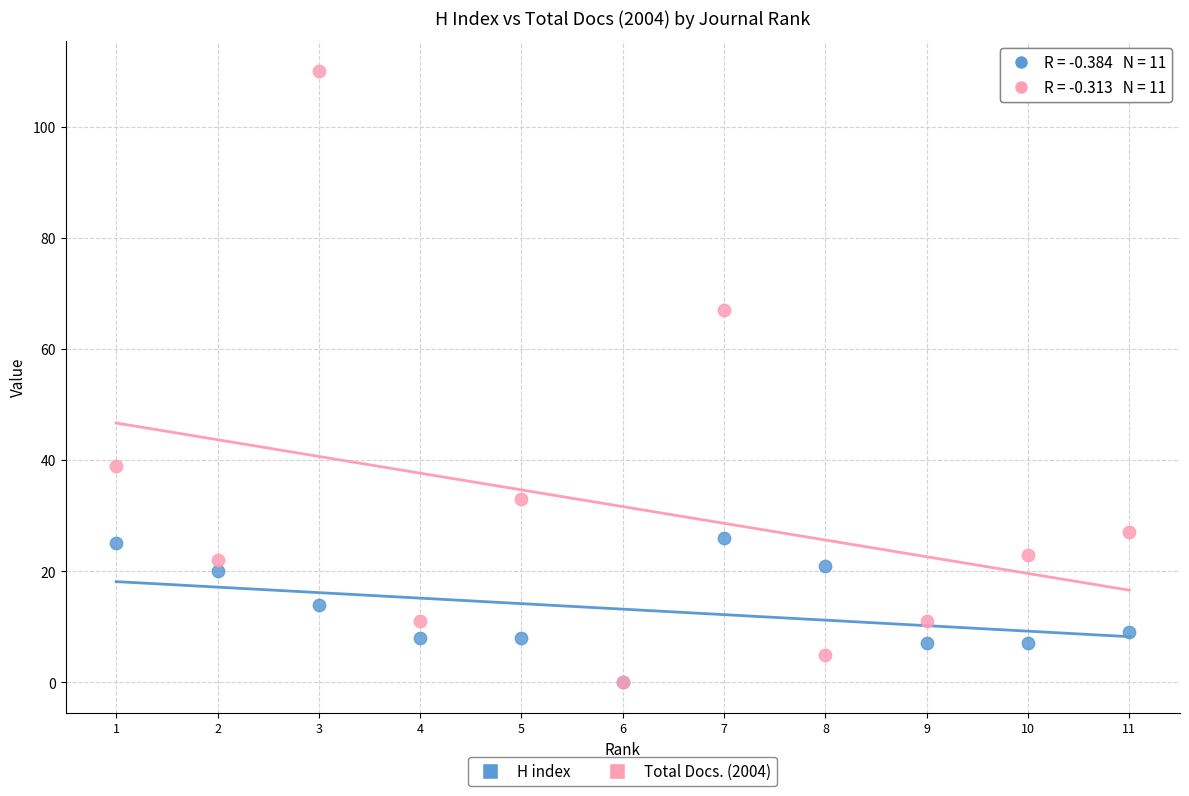

Across all series, what Y value is closest to 55?

67